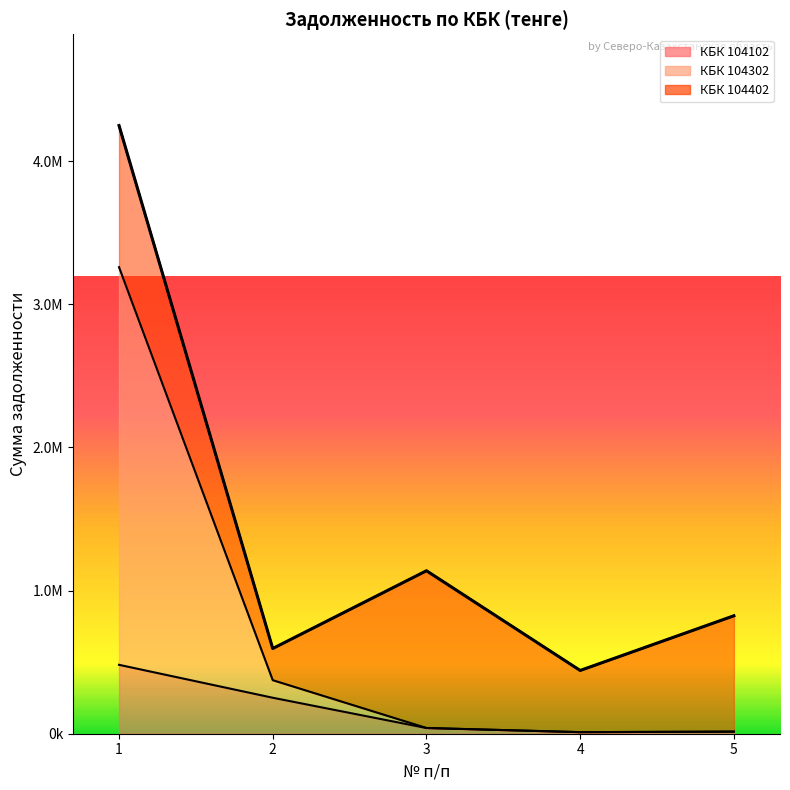

What is the minimum value for КБК 104302?

10989.0